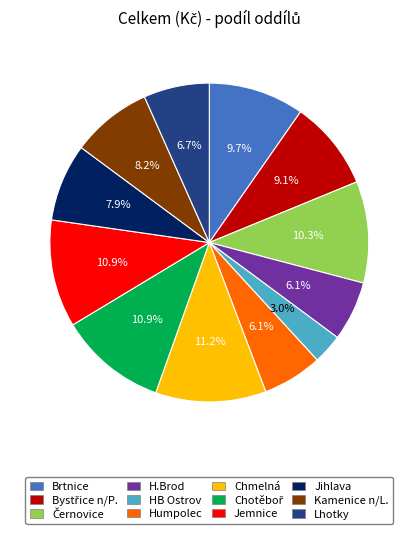

Is there any slice that represents more than half of the pie?

No